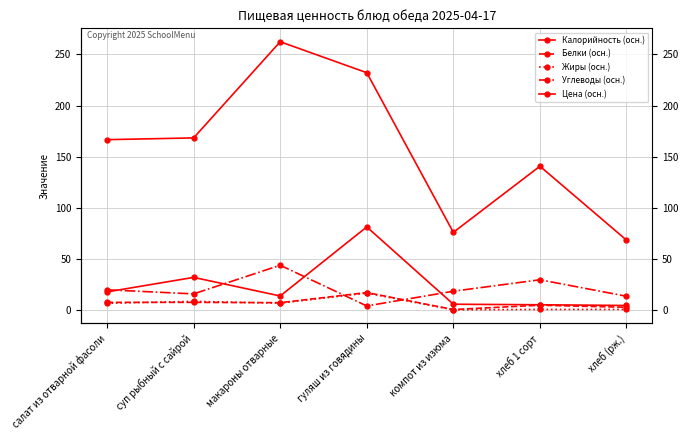

True or false: Калорийность (осн.) and Жиры (осн.) intersect in this chart.

False